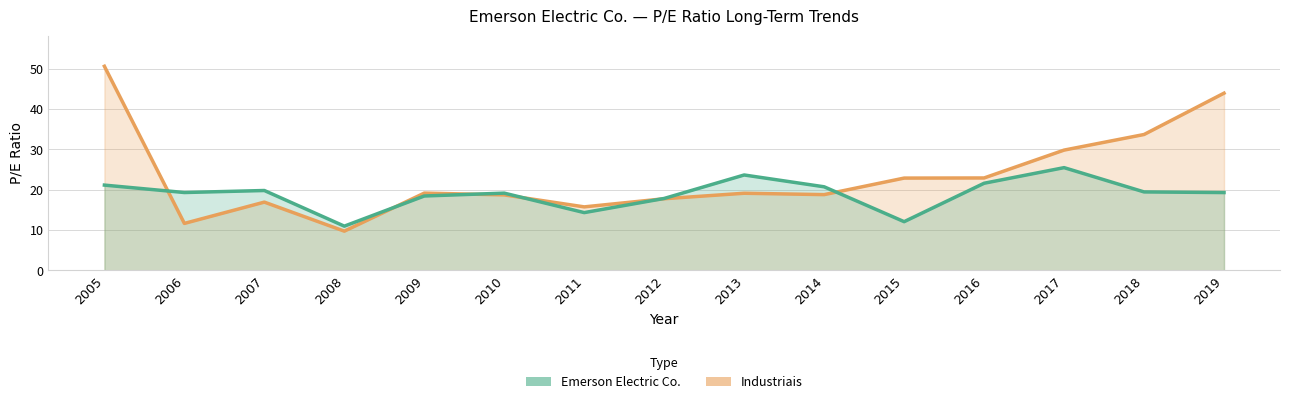

At which label is Industriais closest to 30?

2017